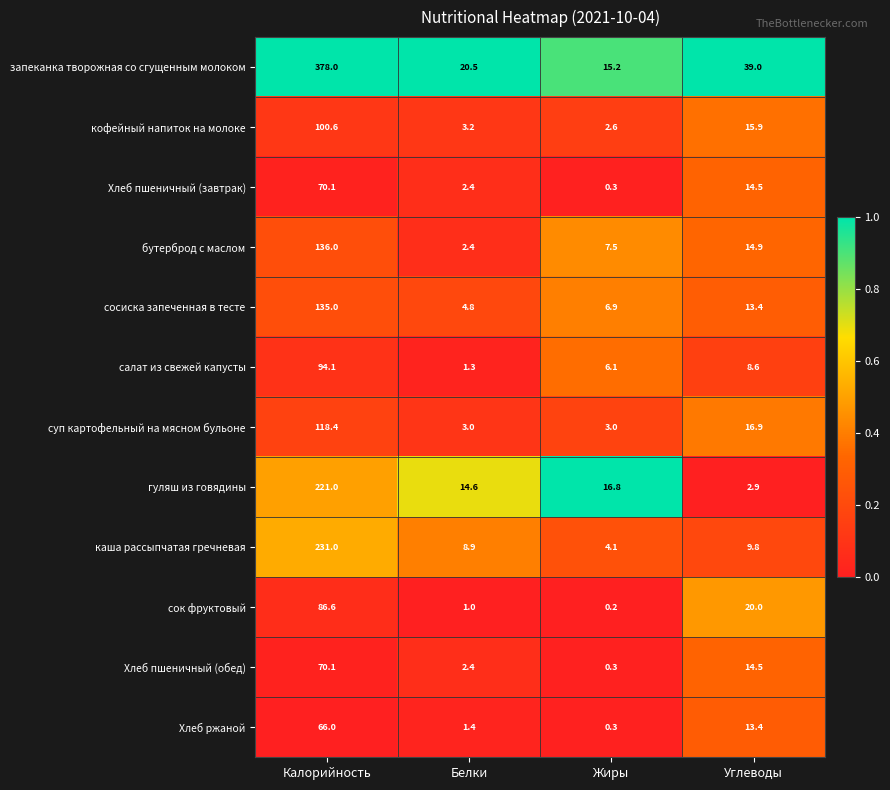

How many categories are shown in the chart?

4